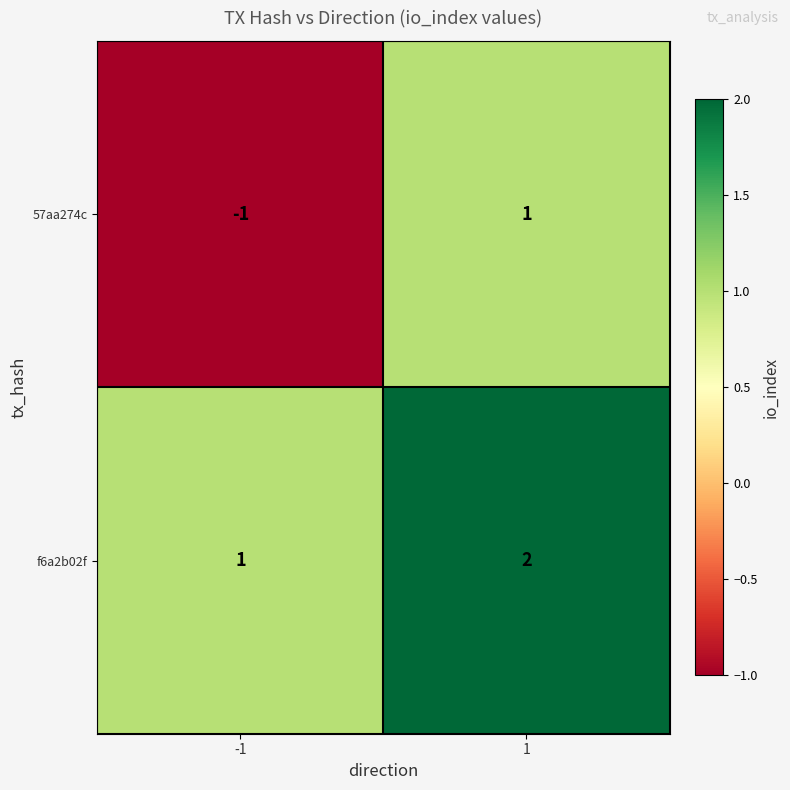

Which series has the widest spread of values?

57aa274c